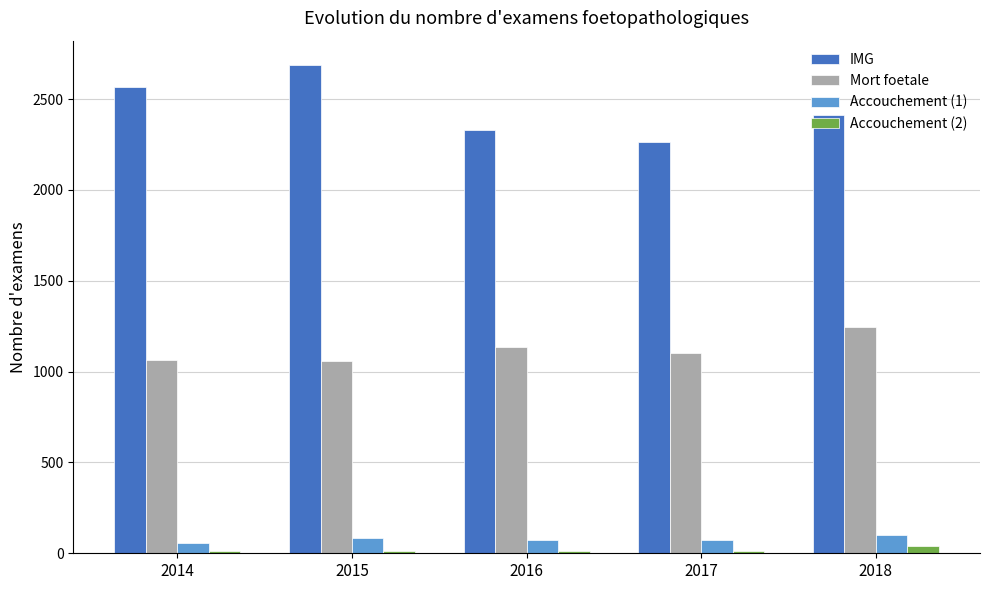

Does the chart contain stacked bars?

No